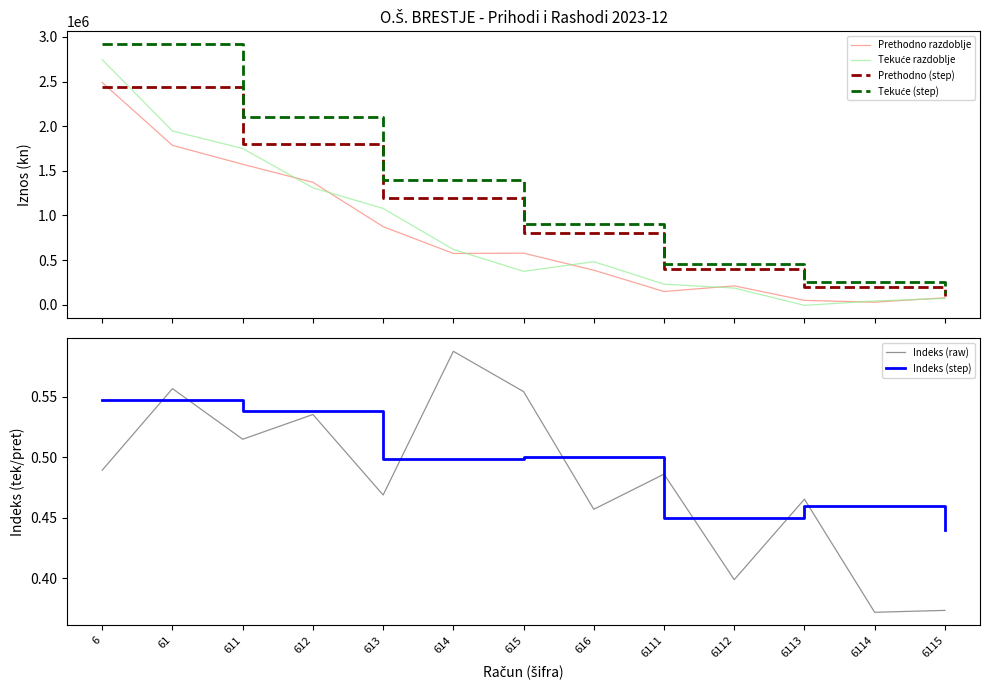

List the series in order of their peak value, lowest first.

Indeks (step), Indeks (raw), Prethodno (step), Prethodno razdoblje, Tekuće razdoblje, Tekuće (step)